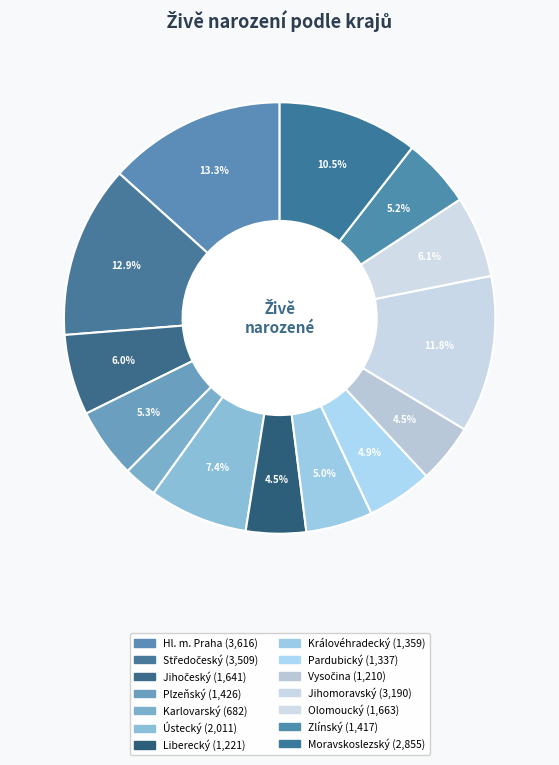

Which slice is the smallest?

Karlovarský